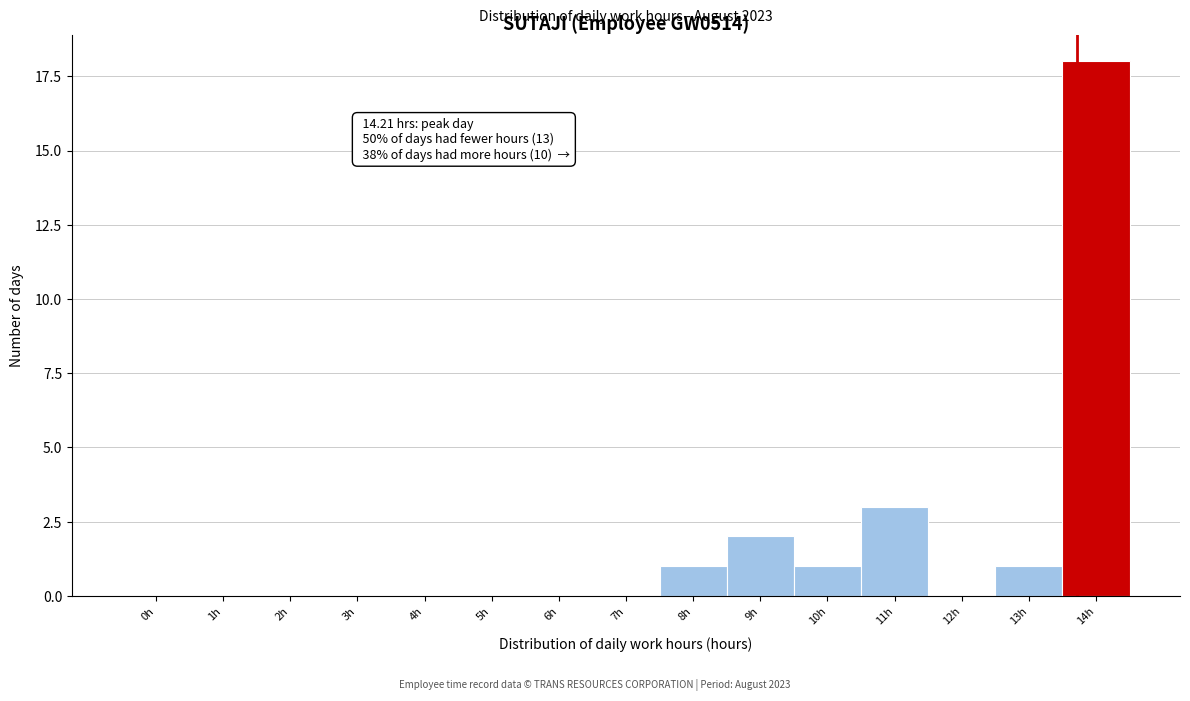

Reading right to left, list all the values displayed in this chart.

14h=18	13h=1	12h=0	11h=3	10h=1	9h=2	8h=1	7h=0	6h=0	5h=0	4h=0	3h=0	2h=0	1h=0	0h=0